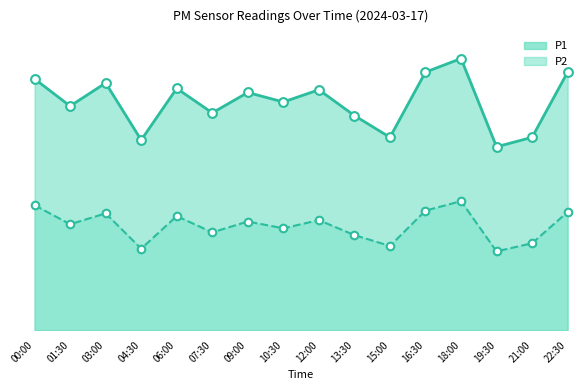

What are all the series names shown in the legend?

P1, P2